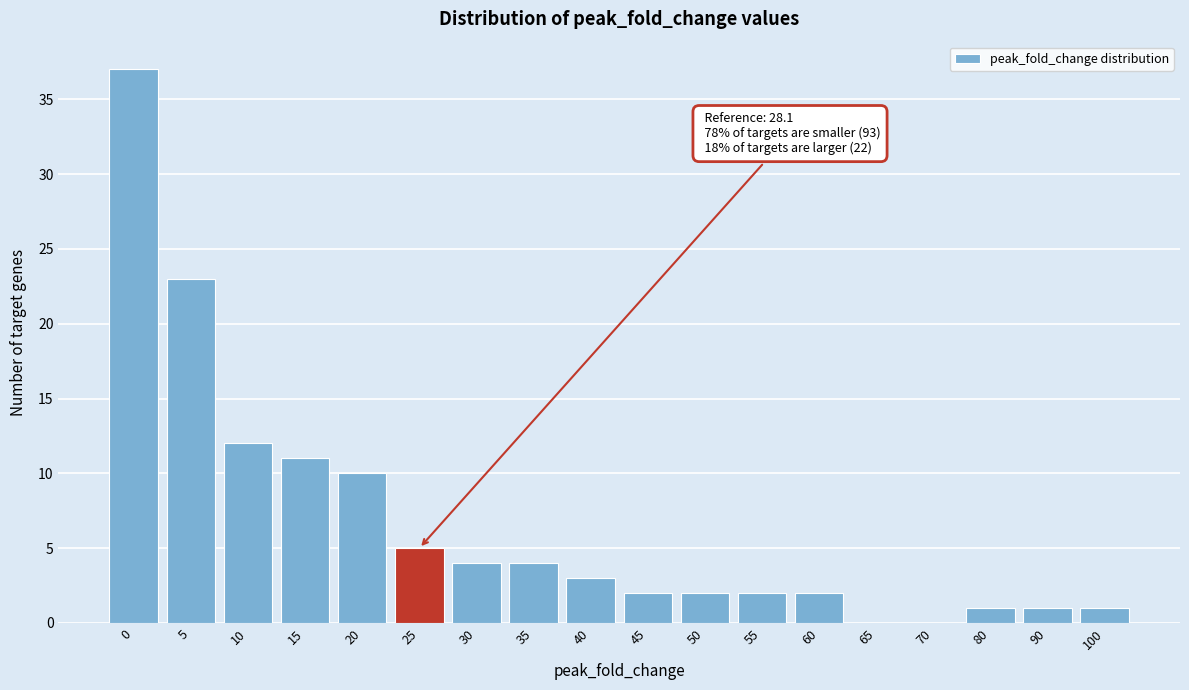

Reading left to right, list all the values displayed in this chart.

0=37	5=23	10=12	15=11	20=10	25=5	30=4	35=4	40=3	45=2	50=2	55=2	60=2	65=0	70=0	80=1	90=1	100=1